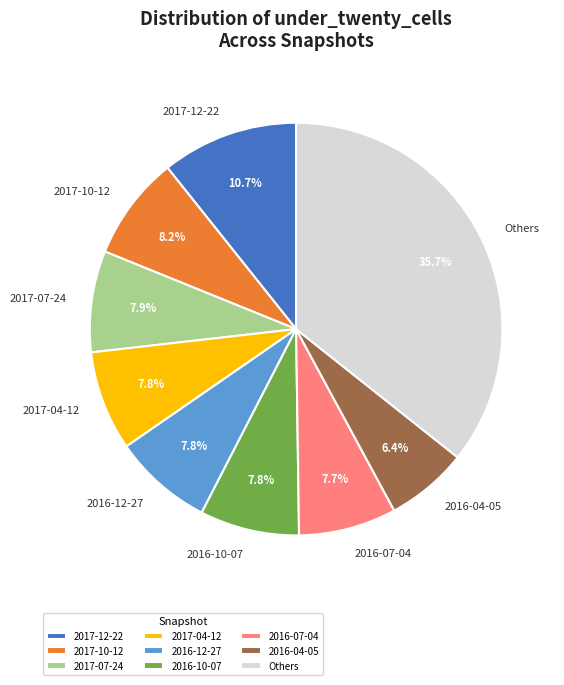

Is there a majority slice in this chart?

No